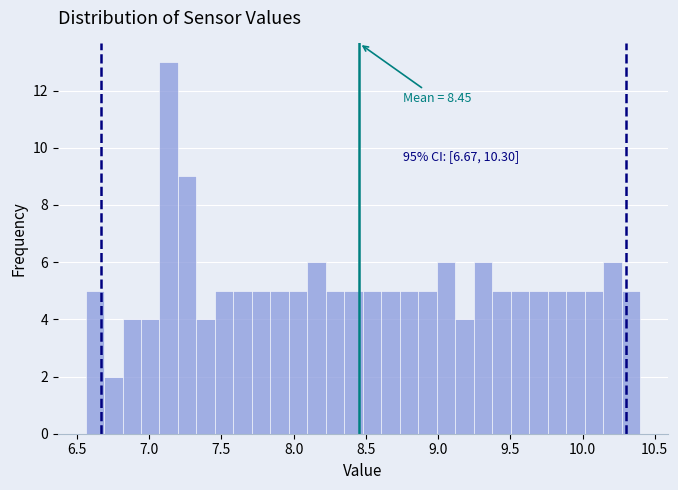

Read against the x-axis, roughly where is the centre of the tallest bar?

7.15